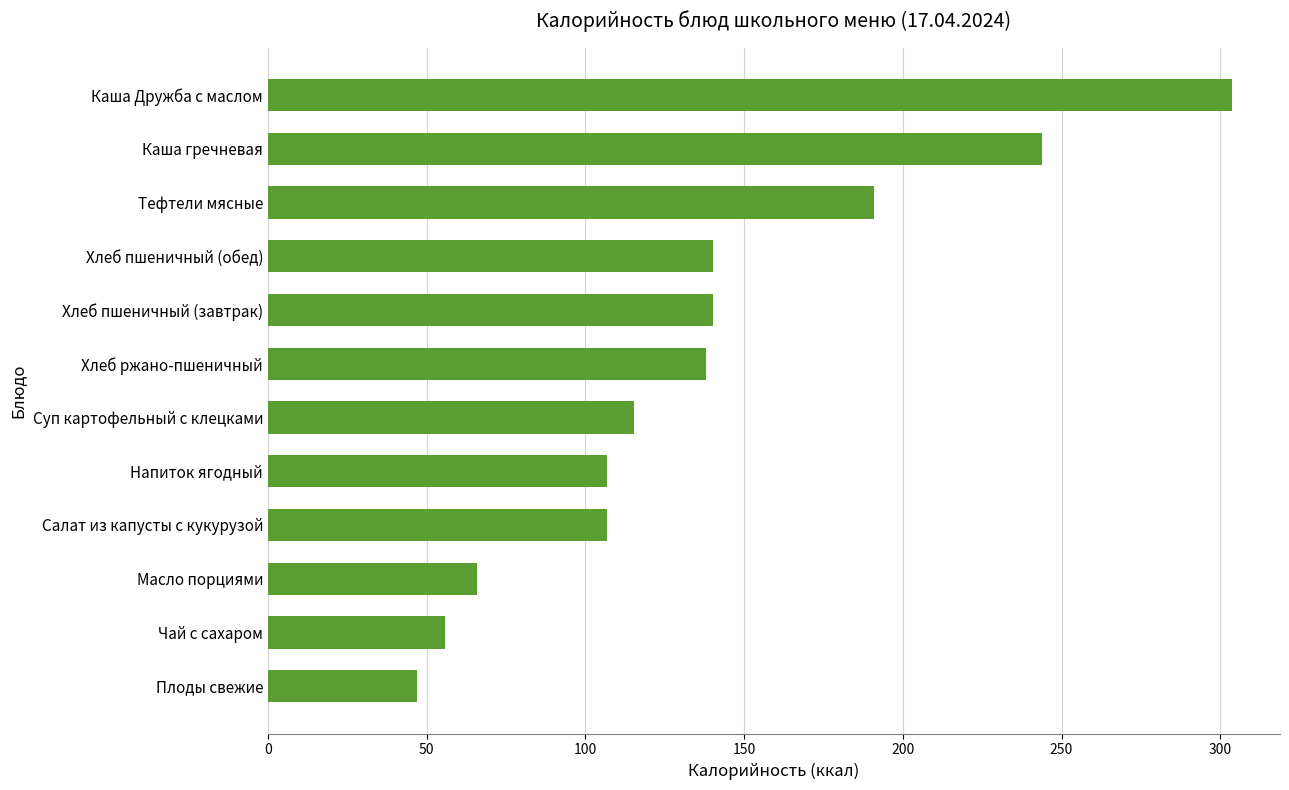

What is the label of the 7th bar from the bottom?

Хлеб ржано-пшеничный